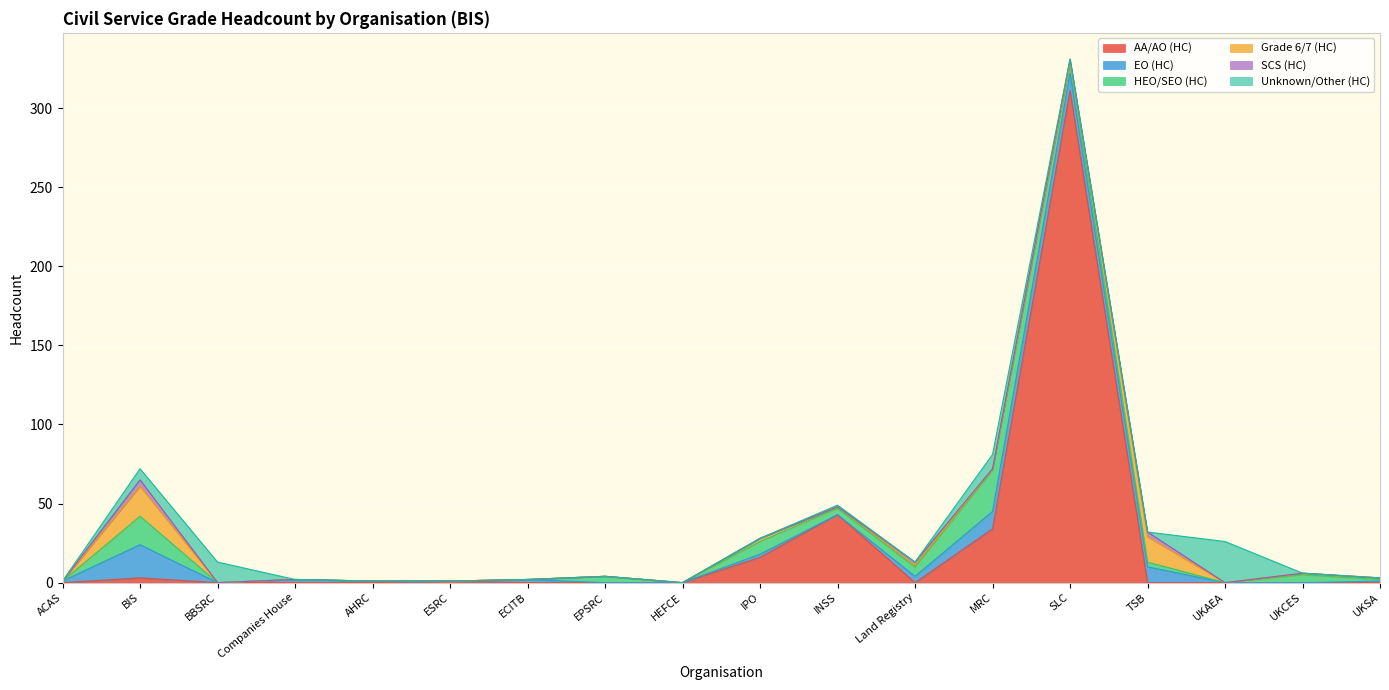

Count the number of data series in this chart.

6